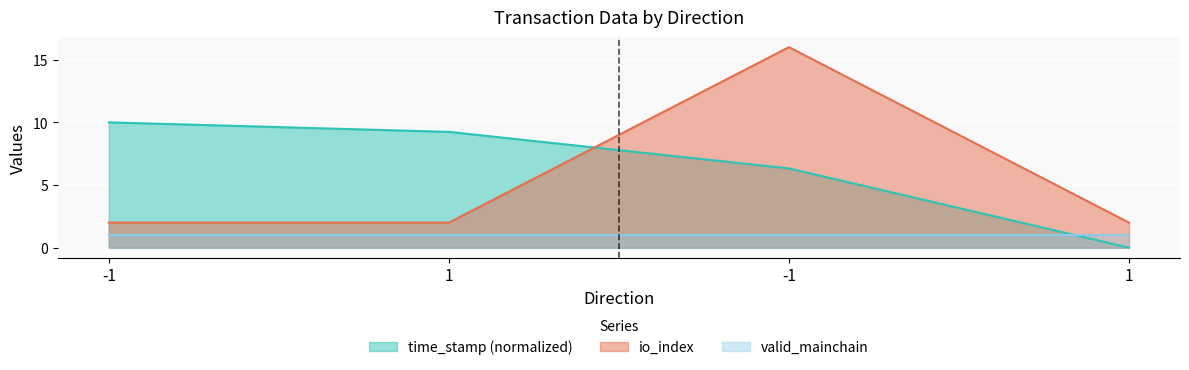

Is the value of time_stamp at -1 greater than the value of io_index at -1?

Yes